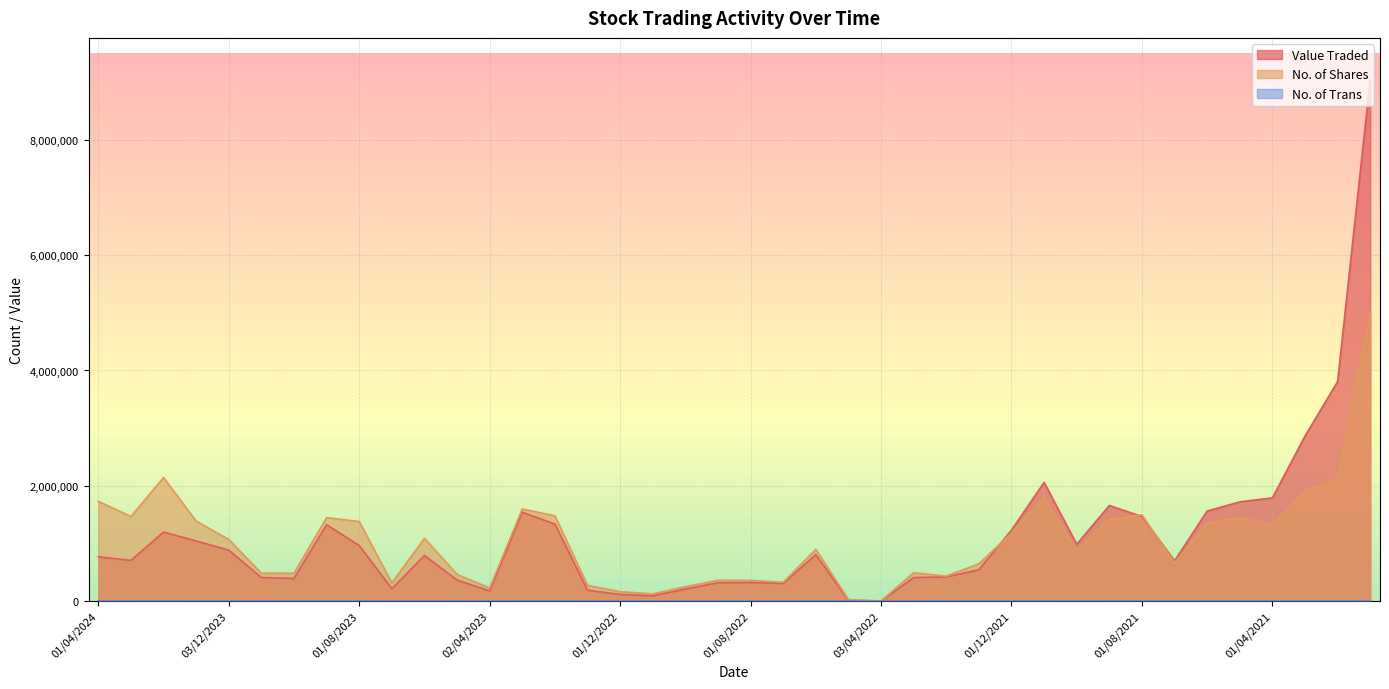

Which has a higher value, 02/01/2024 or 01/03/2022?

02/01/2024